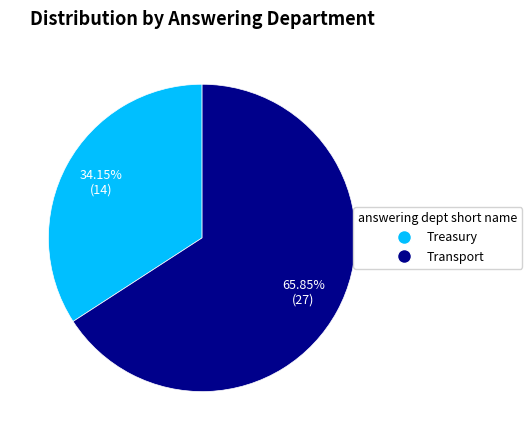

The Treasury slice represents 41% of the pie. True or false?

False